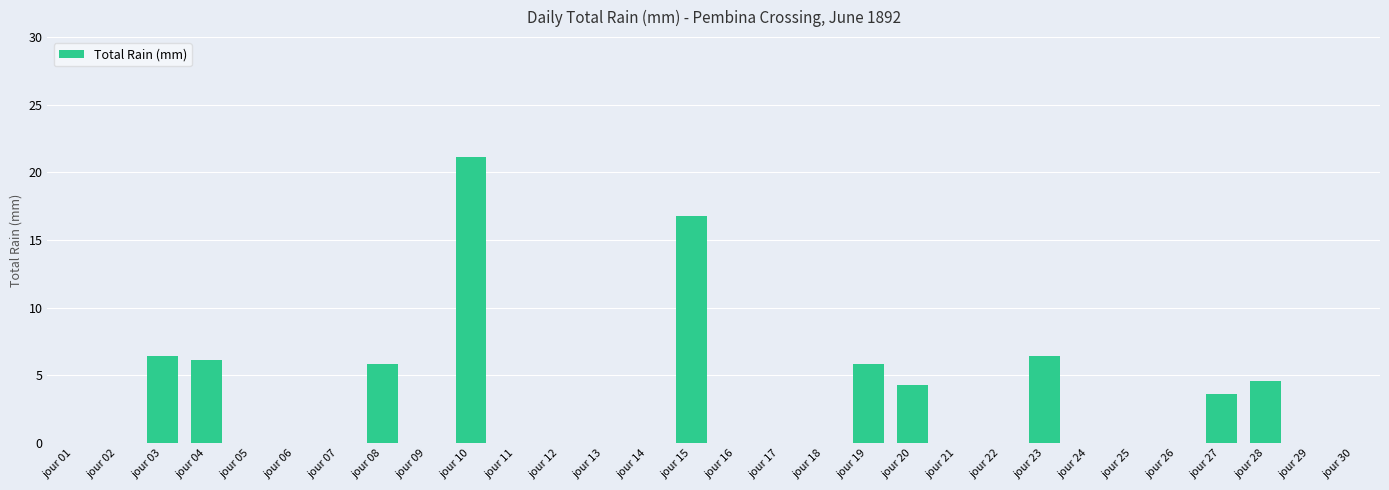

Reading right to left, extract all data points from this chart.

jour 30=0.0	jour 29=0.0	jour 28=4.6	jour 27=3.6	jour 26=0.0	jour 25=0.0	jour 24=0.0	jour 23=6.4	jour 22=0.0	jour 21=0.0	jour 20=4.3	jour 19=5.8	jour 18=0.0	jour 17=0.0	jour 16=0.0	jour 15=16.8	jour 14=0.0	jour 13=0.0	jour 12=0.0	jour 11=0.0	jour 10=21.1	jour 09=0.0	jour 08=5.8	jour 07=0.0	jour 06=0.0	jour 05=0.0	jour 04=6.1	jour 03=6.4	jour 02=0.0	jour 01=0.0